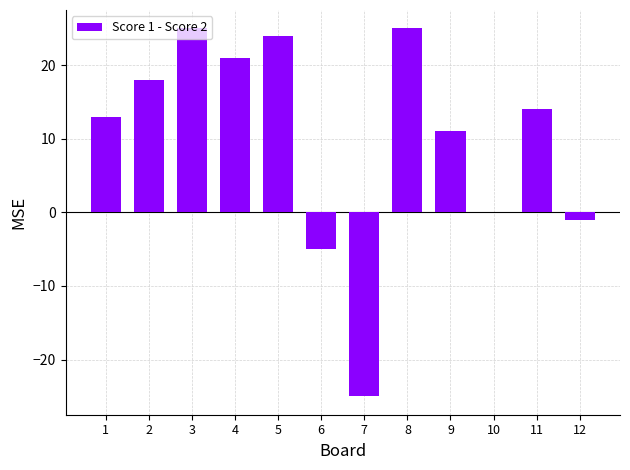

What is the approximate value at 1?

13